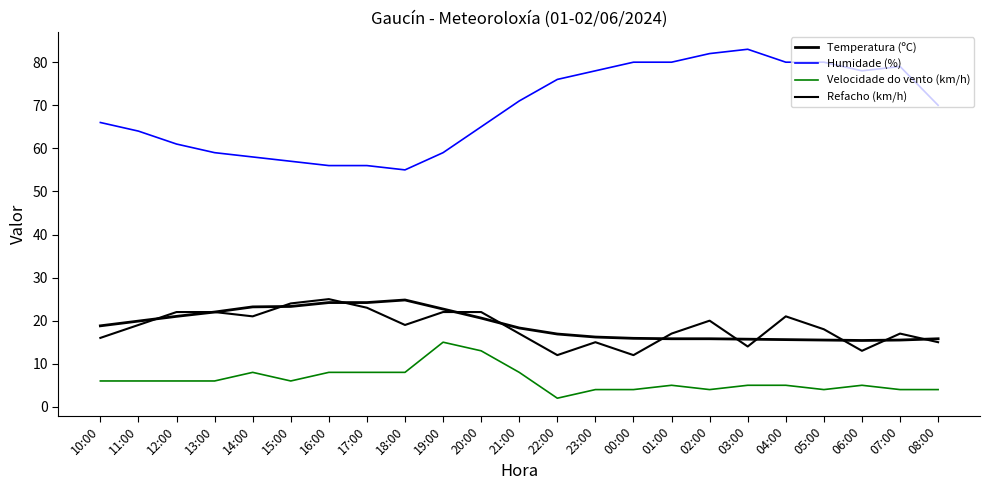

What is the value of the Refacho (km/h) point at the 5th from the left?

21.0